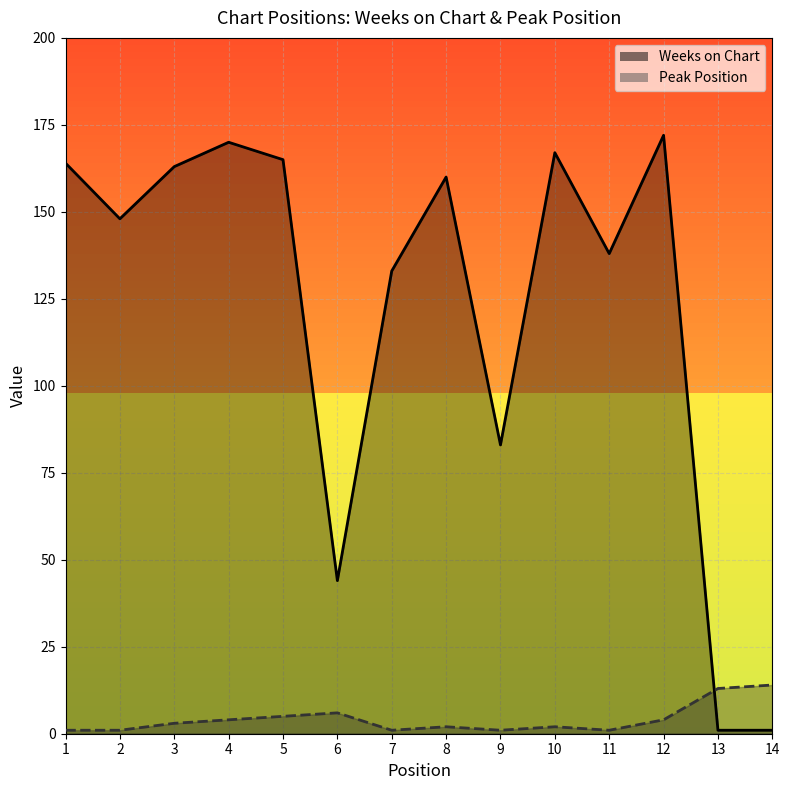

Rank the series at 2 from highest to lowest value.

Weeks on Chart, Peak Position